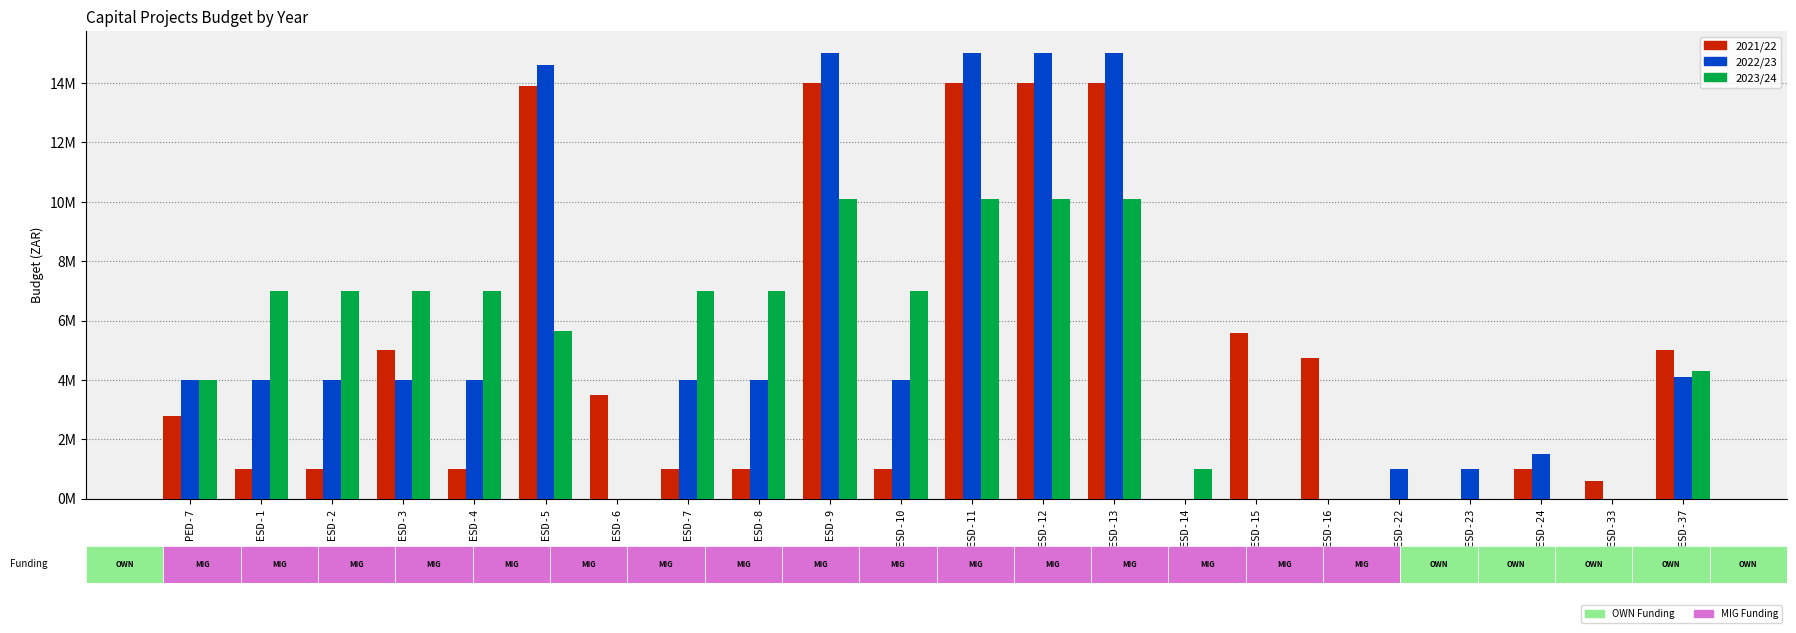

The value of 2021/22 at ESD-24 is 1000000. True or false?

True